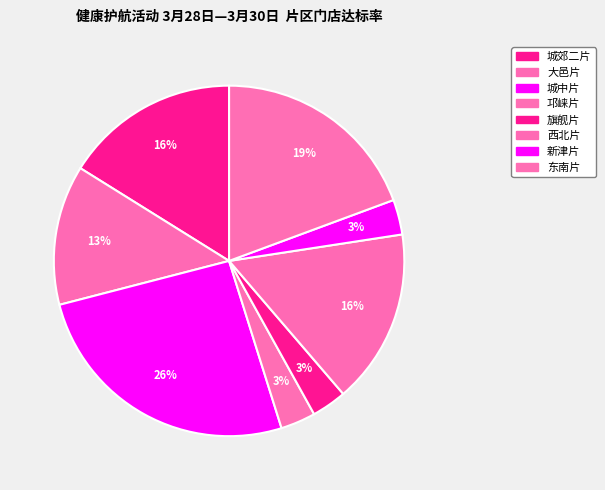

Count the number of slices in the pie.

8